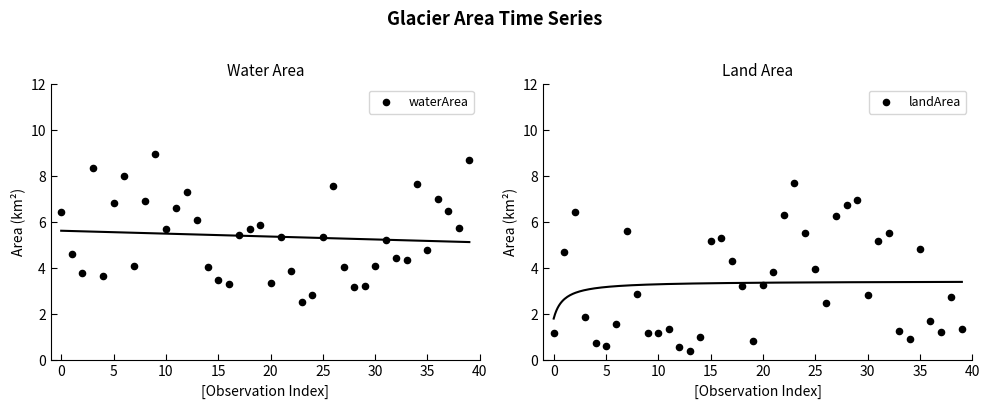

Which series reaches the minimum Y coordinate?

landArea